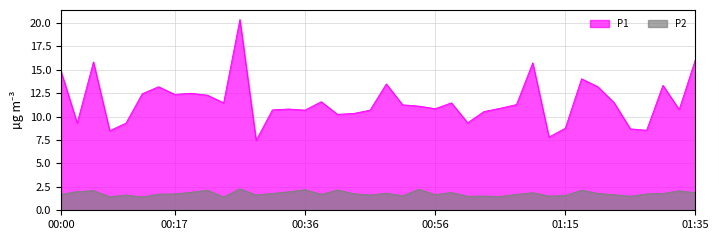

Which category has the lowest value in the P1 series?

00:29